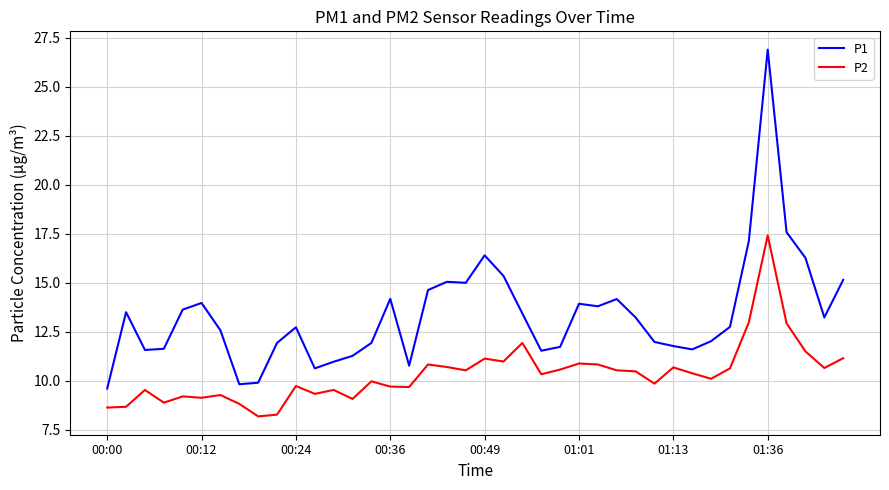

What is the difference between the maximum and minimum values in the P2 series?

9.2